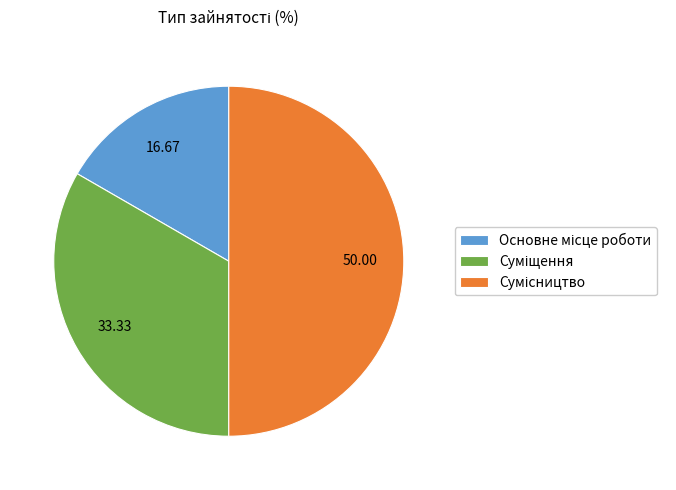

How many segments does this pie chart have?

3